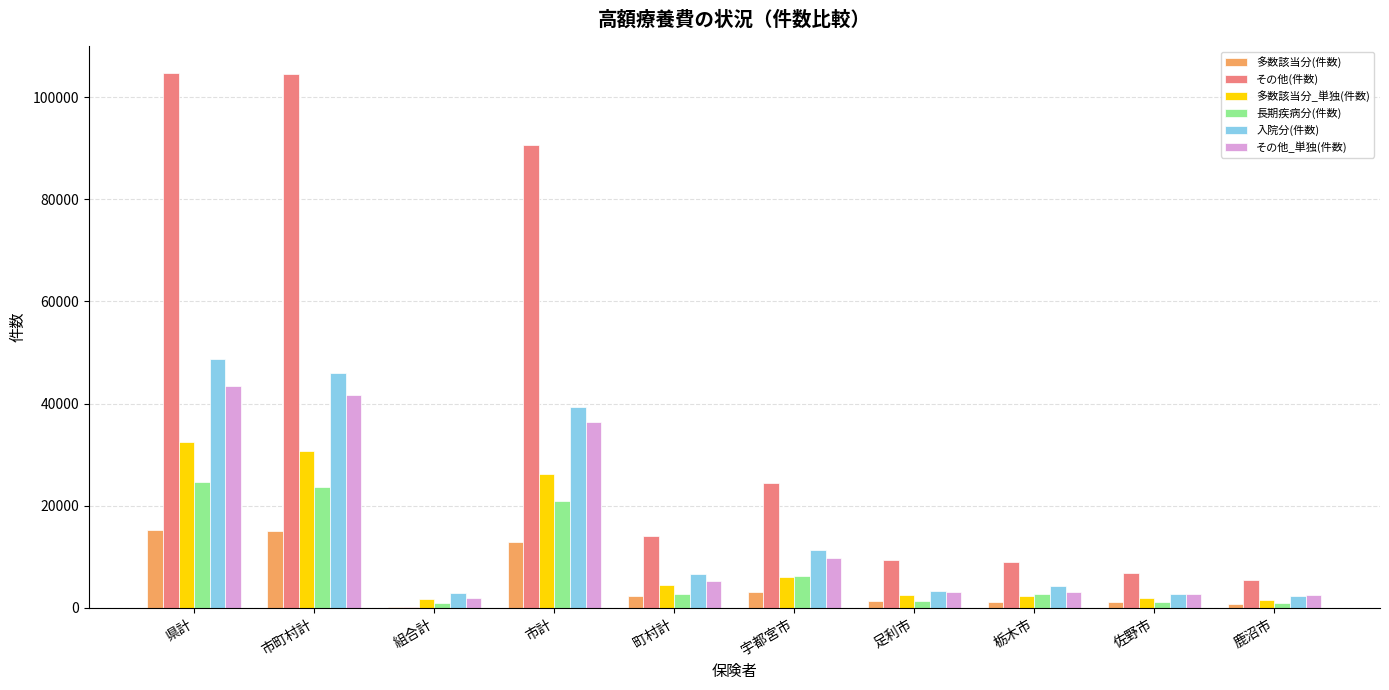

What is the maximum value shown in the chart?

104703